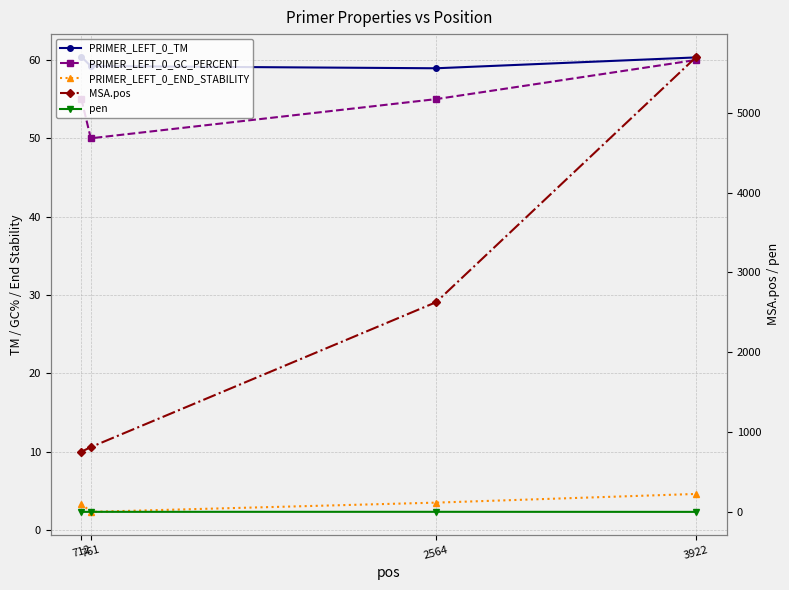

Which series has the largest total across all categories?

MSA.pos